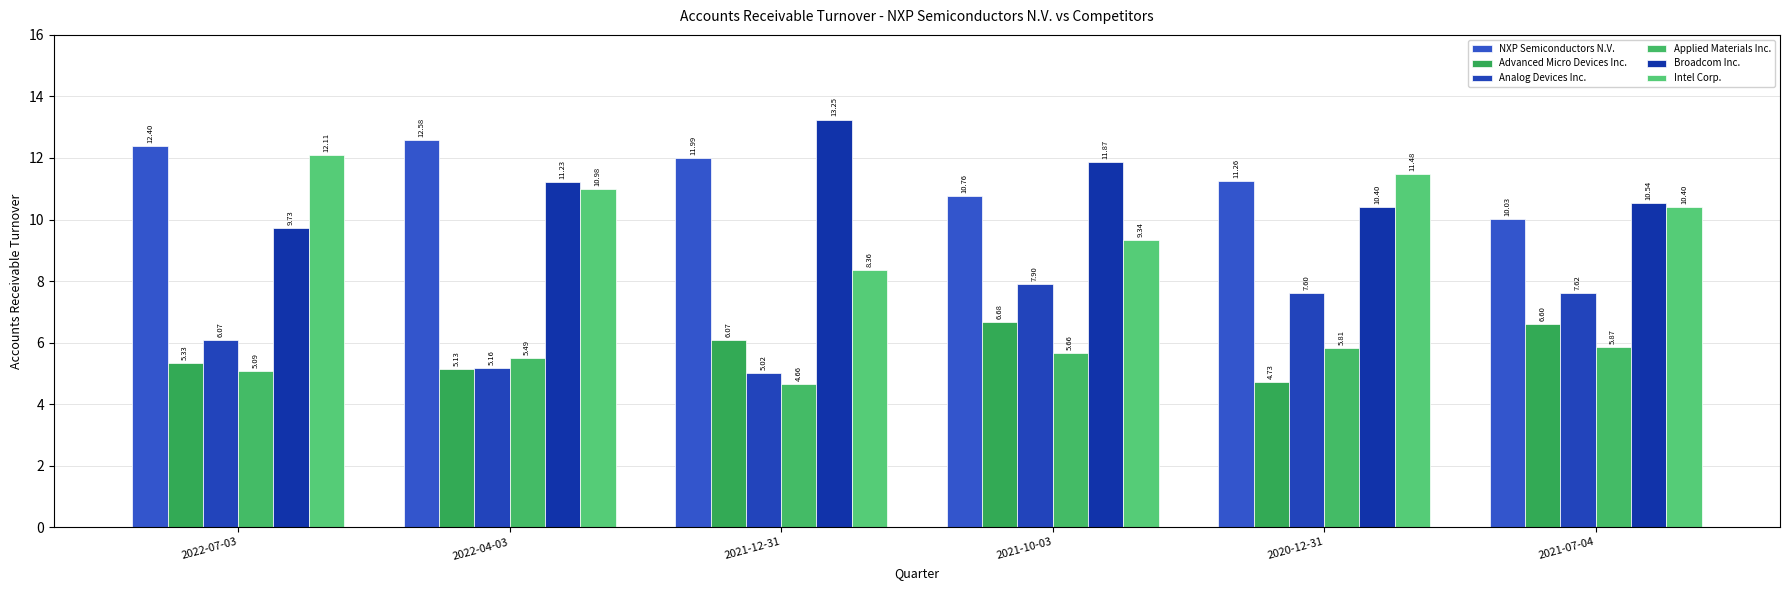

Which category has the lowest value in the NXP Semiconductors N.V. series?

2021-07-04